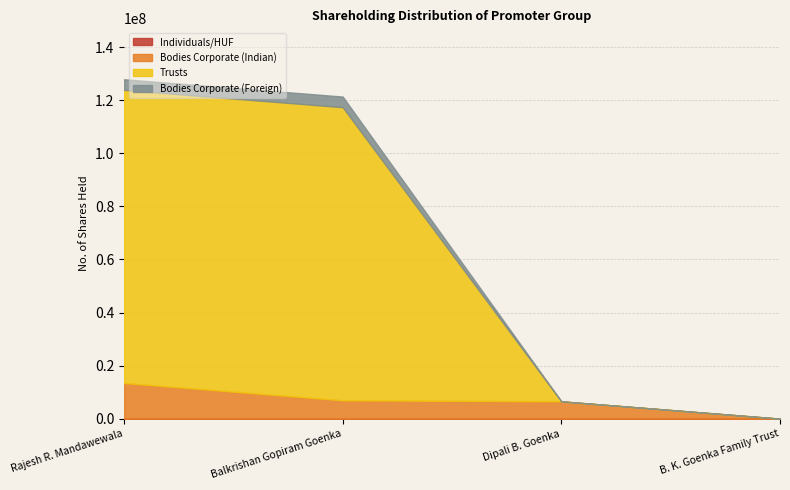

How many data points in Bodies Corporate (Foreign) are less than 4010850?

2